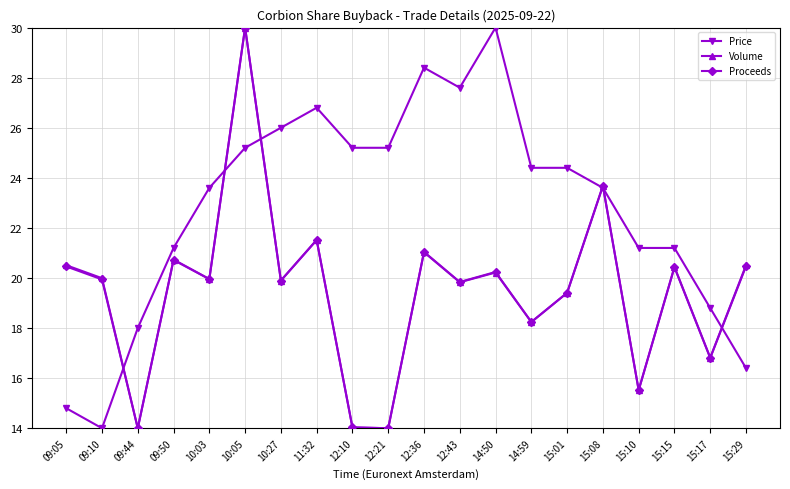

True or false: Price has a value of 26.6 at 09:44.

False